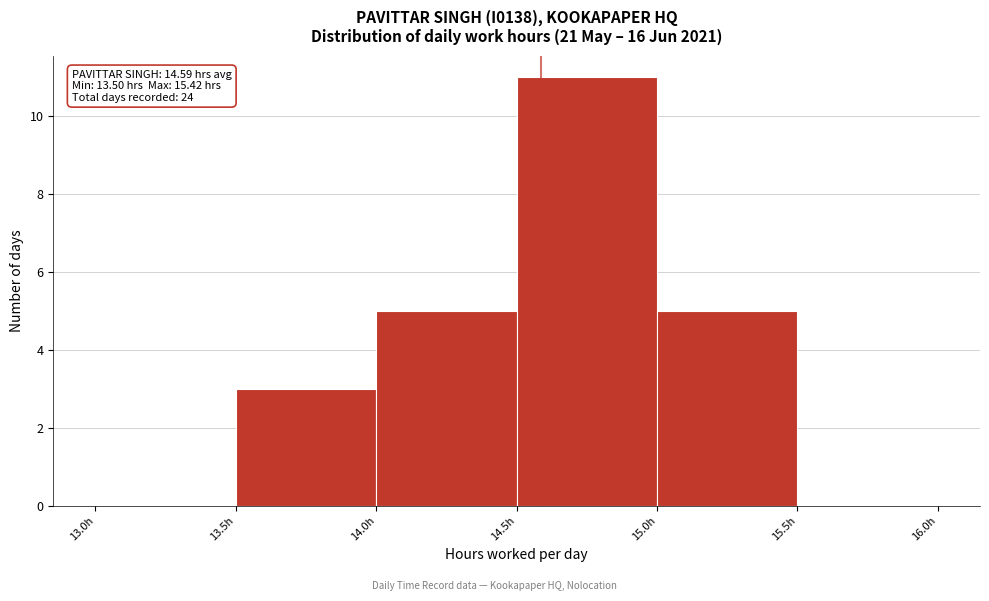

Over which range of the x-axis is the bar tallest?

14.5 to 15.0